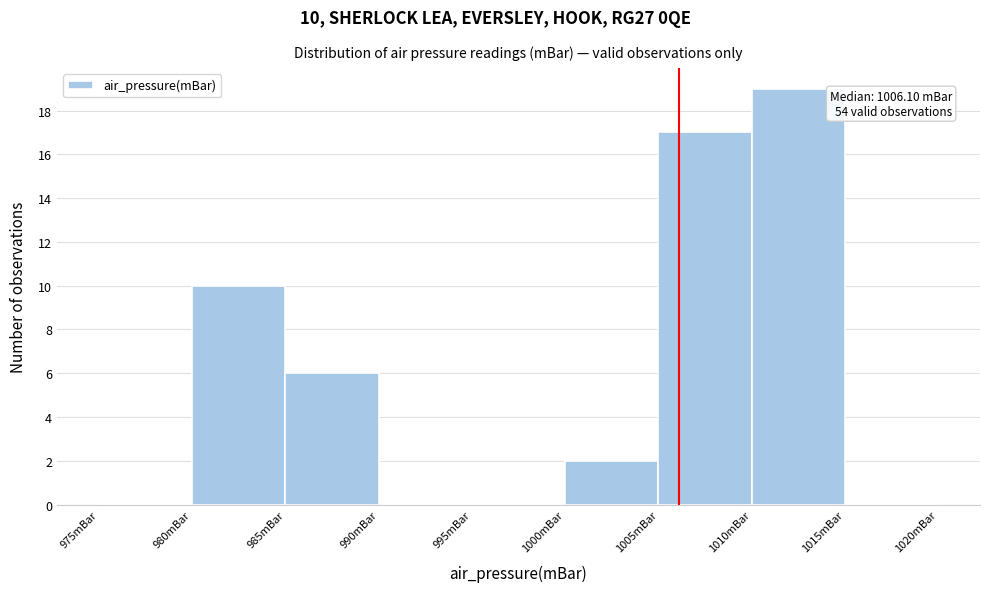

Which range on the x-axis has the tallest bar?

1010 to 1015